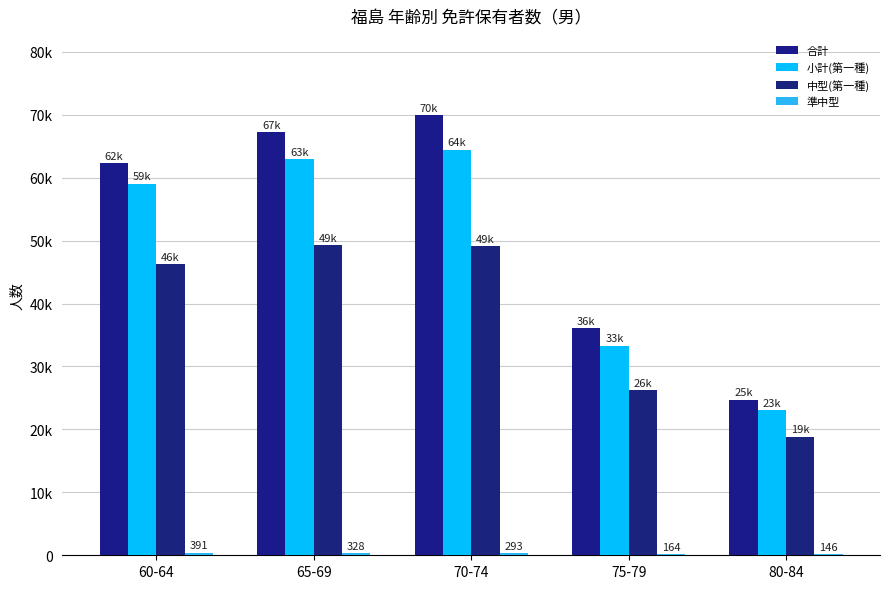

What is the smallest value displayed?

146